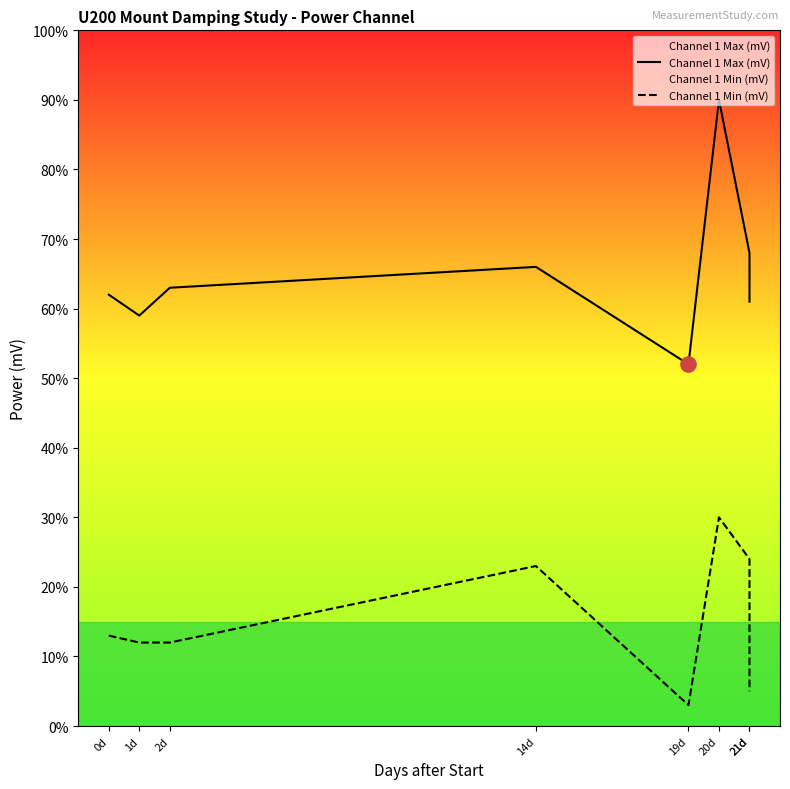

Which series has the largest Y range (max minus min)?

Channel 1 Max (mV)